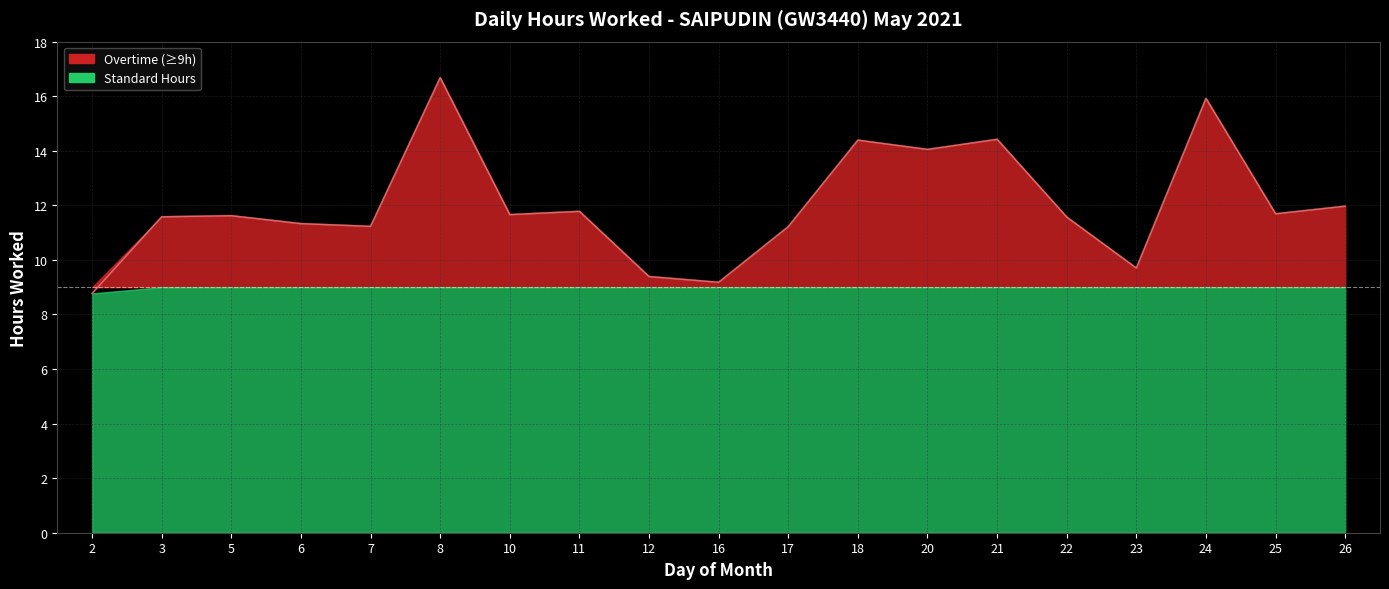

What is the greatest value displayed?

16.7